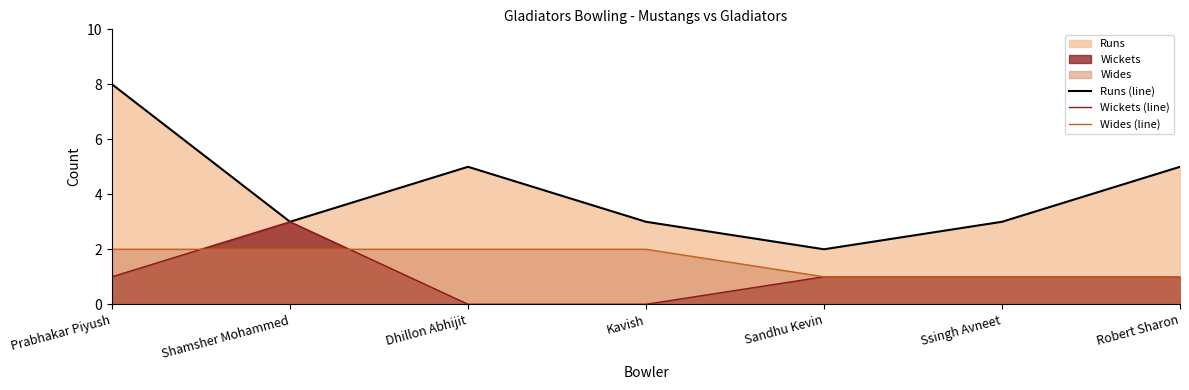

Reading left to right, extract all data points from this chart.

Runs (line): Prabhakar Piyush=8	Shamsher Mohammed=3	Dhillon Abhijit=5	Kavish=3	Sandhu Kevin=2	Ssingh Avneet=3	Robert Sharon=5
Wickets (line): Prabhakar Piyush=1	Shamsher Mohammed=3	Dhillon Abhijit=0	Kavish=0	Sandhu Kevin=1	Ssingh Avneet=1	Robert Sharon=1
Wides (line): Prabhakar Piyush=2	Shamsher Mohammed=2	Dhillon Abhijit=2	Kavish=2	Sandhu Kevin=1	Ssingh Avneet=1	Robert Sharon=1